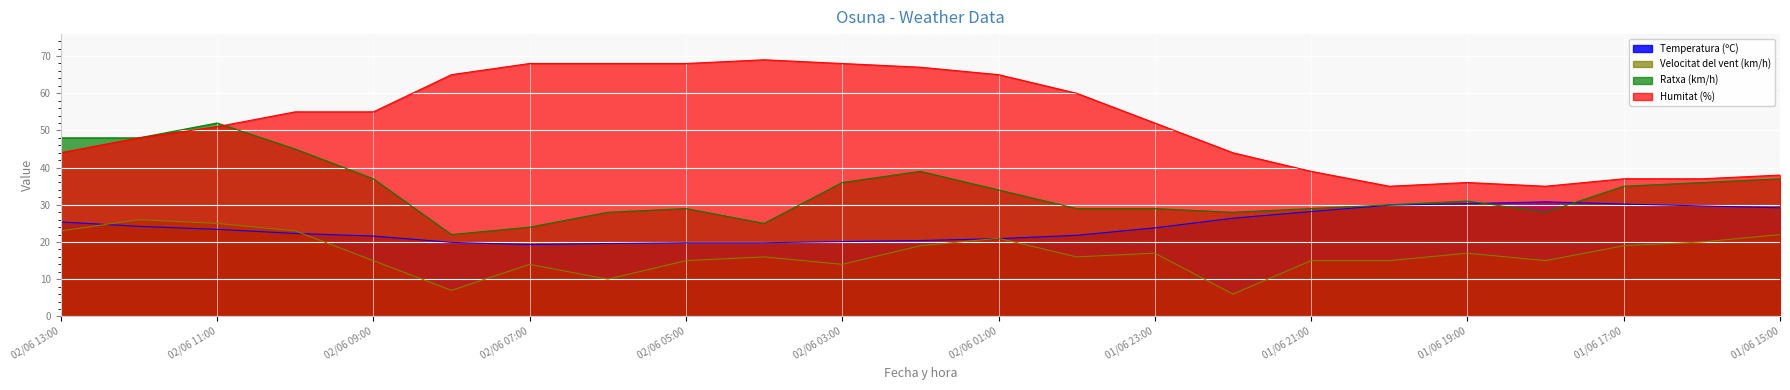

Between 02/06 06:00 and 02/06 02:00, which series saw the biggest shift?

Ratxa (km/h)